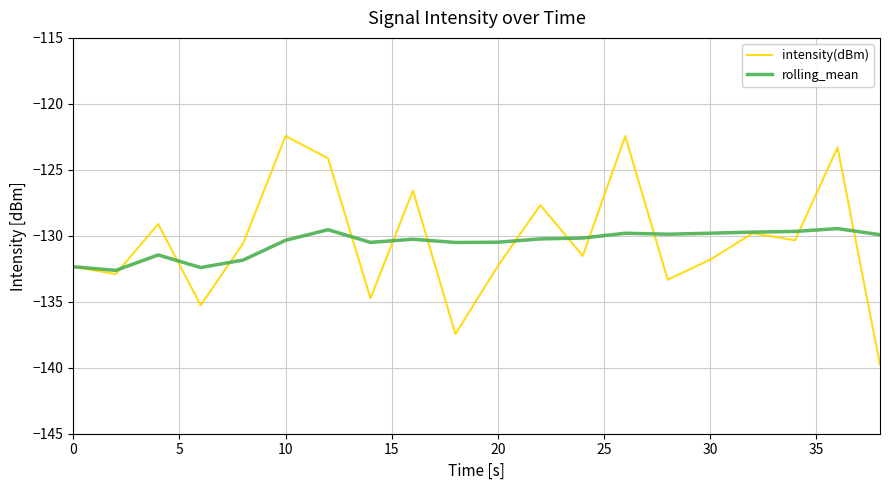

List the series in order of their peak value, highest first.

intensity(dBm), rolling_mean